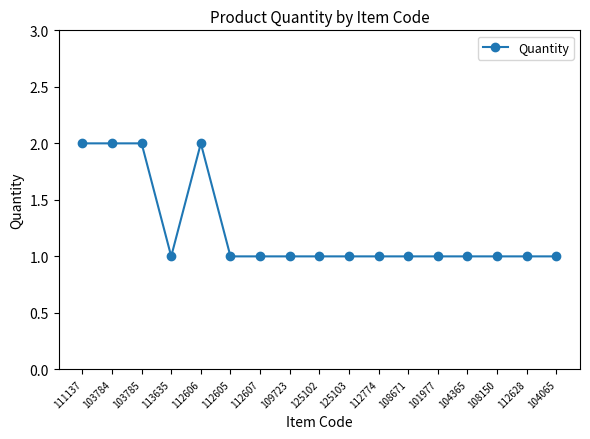

What is the difference between the maximum and minimum values?

1